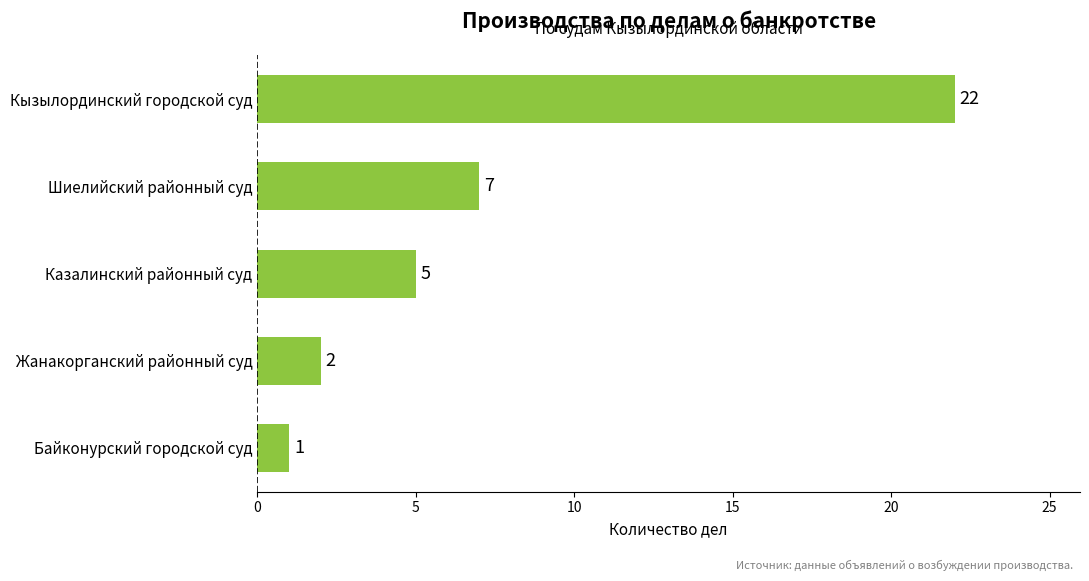

Where is the data nearest to the value 11?

Шиелийский районный суд